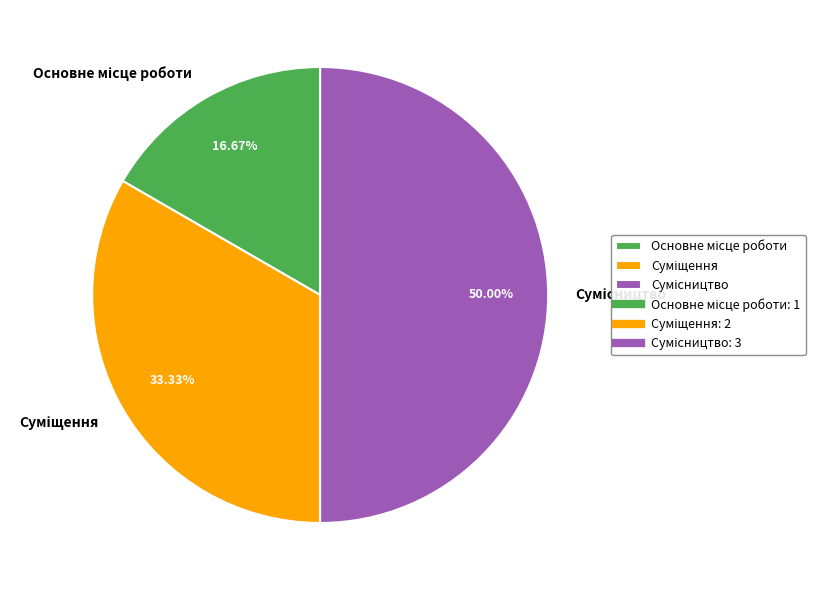

To the nearest percent, what percentage of the pie is Суміщення?

33%